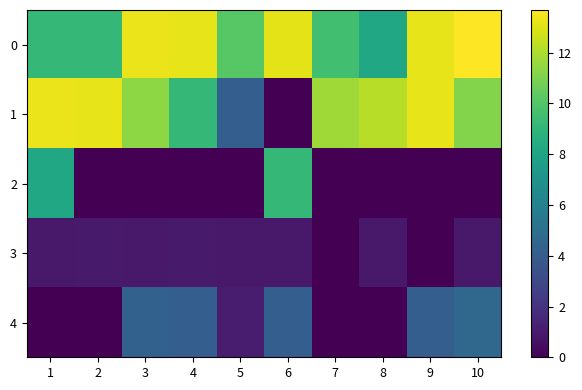

Which label corresponds to the largest value in the chart?

10